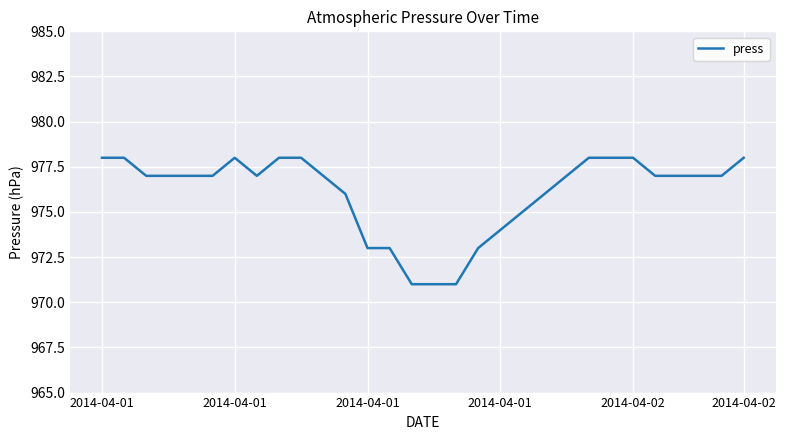

What is the maximum value shown in the chart?

978